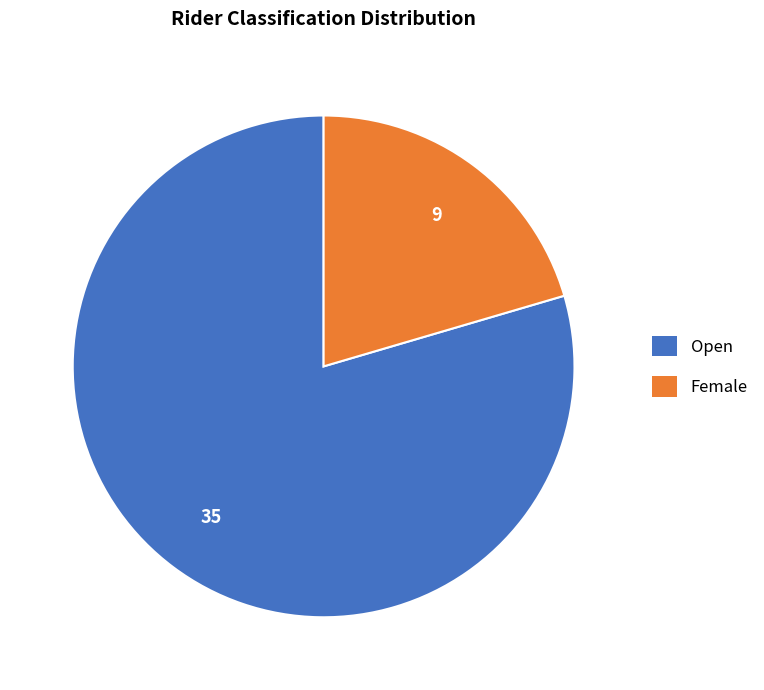

Rank the categories by value from lowest to highest.

Female, Open